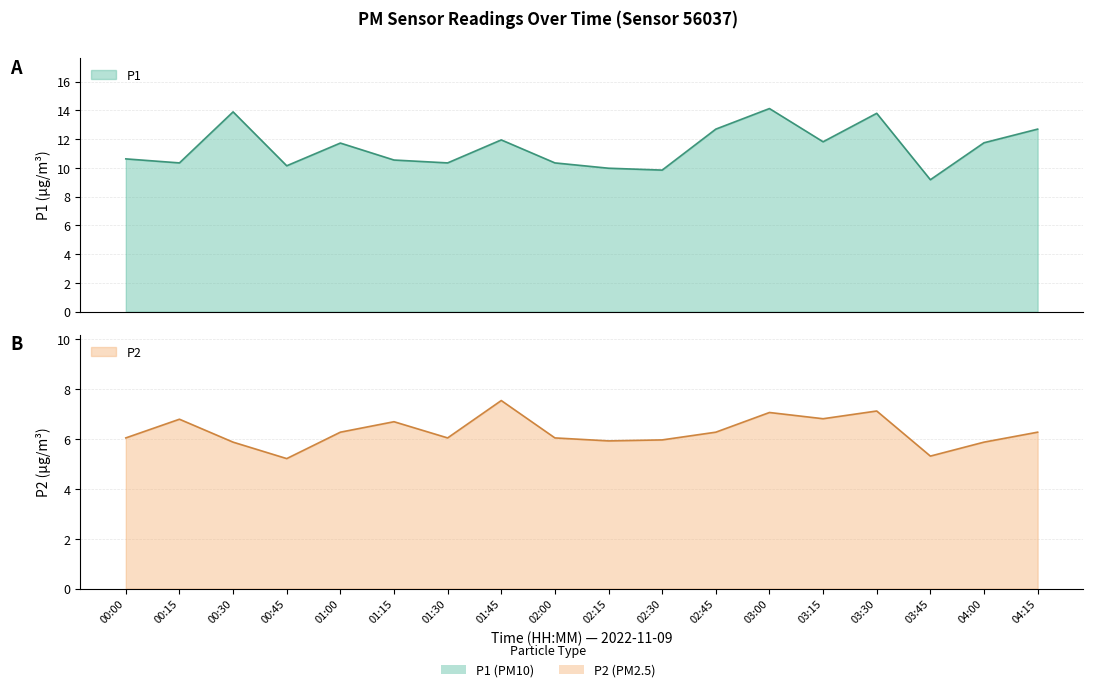

Reading left to right, transcribe all the data shown in this chart.

P1: 10.6	10.3	13.9	10.2	11.7	10.6	10.3	11.9	10.3	10.0	9.8	12.7	14.1	11.8	13.8	9.2	11.8	12.7
P2: 6.0	6.8	5.9	5.2	6.3	6.7	6.0	7.5	6.0	5.9	6.0	6.3	7.1	6.8	7.1	5.3	5.9	6.3